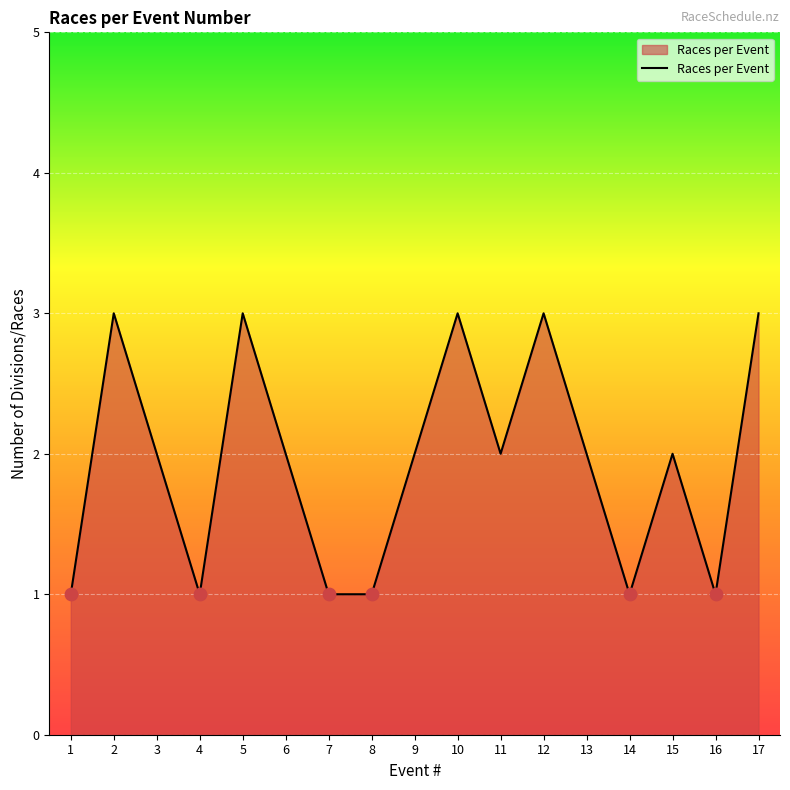

What is the ratio of the value at 1 to the value at 17?

0.3